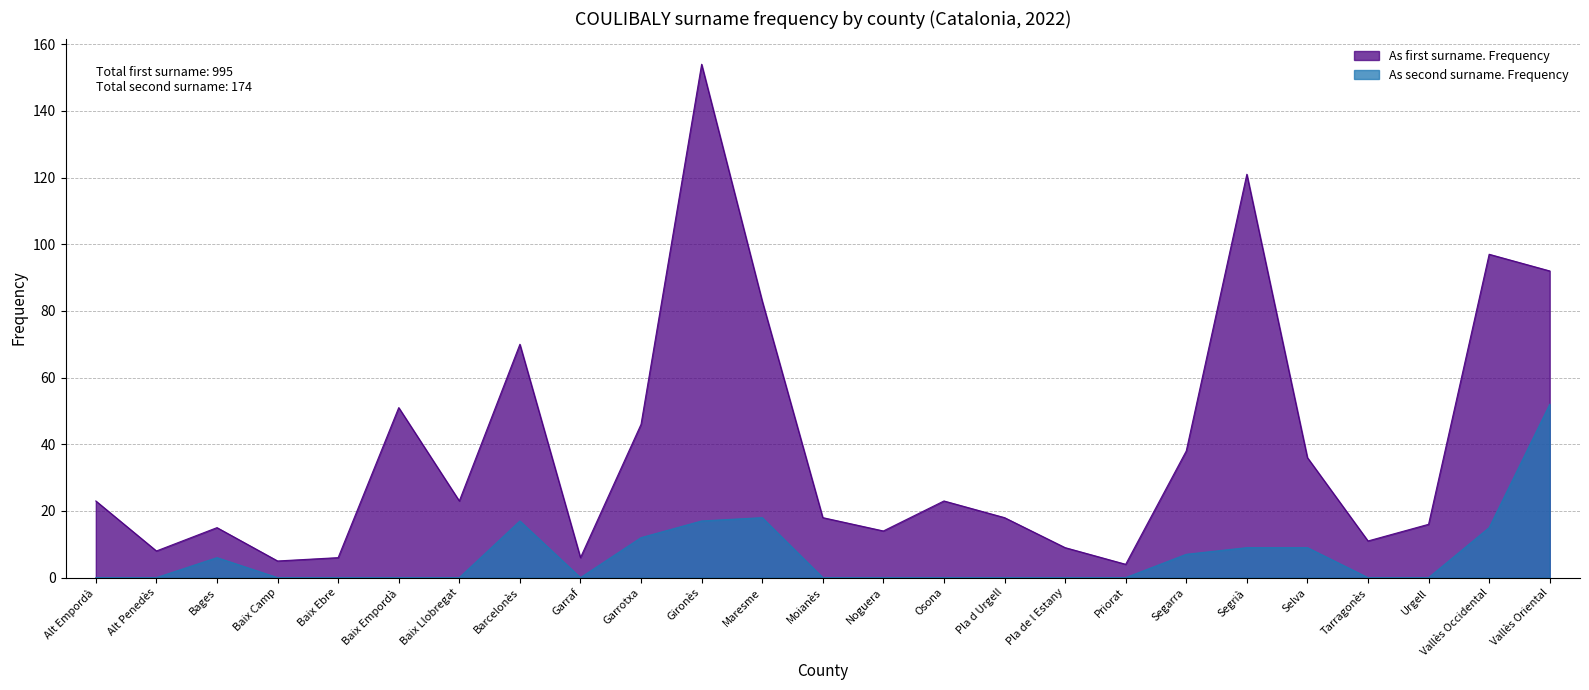

What is the label of the 7th point from the right?

Segarra